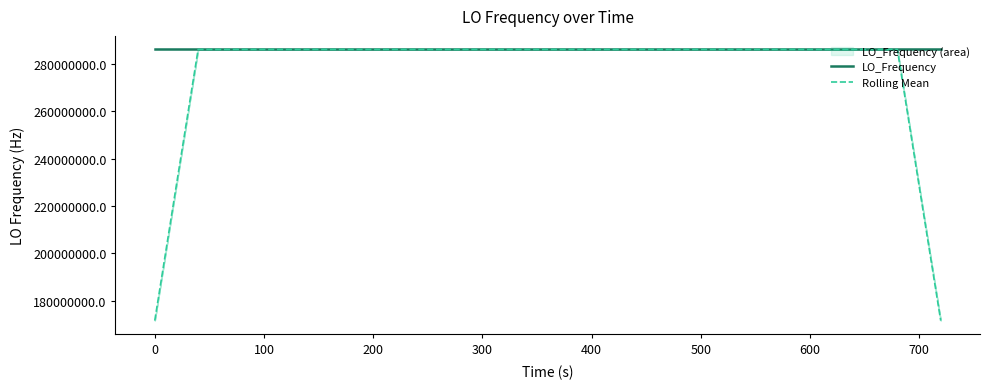

What is the average value of the Rolling Mean series?

277465589.5